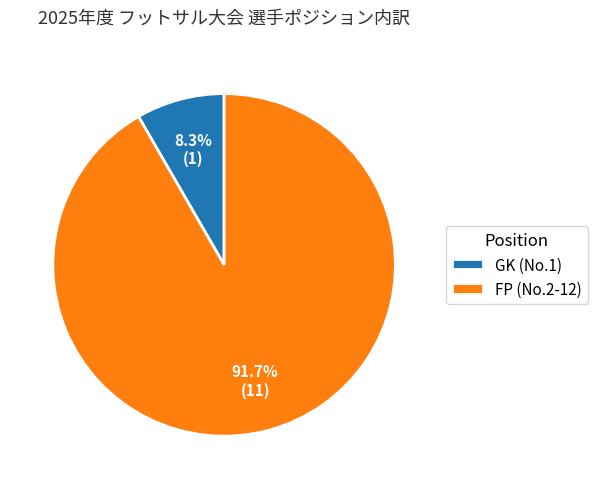

Is there any slice that represents more than half of the pie?

Yes